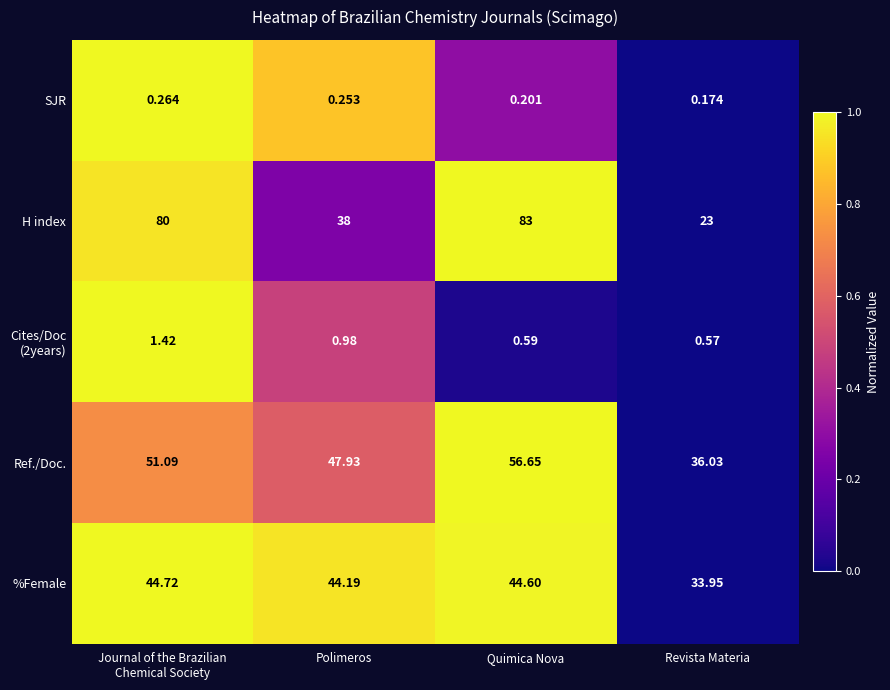

At which label is H index closest to 53?

Polimeros